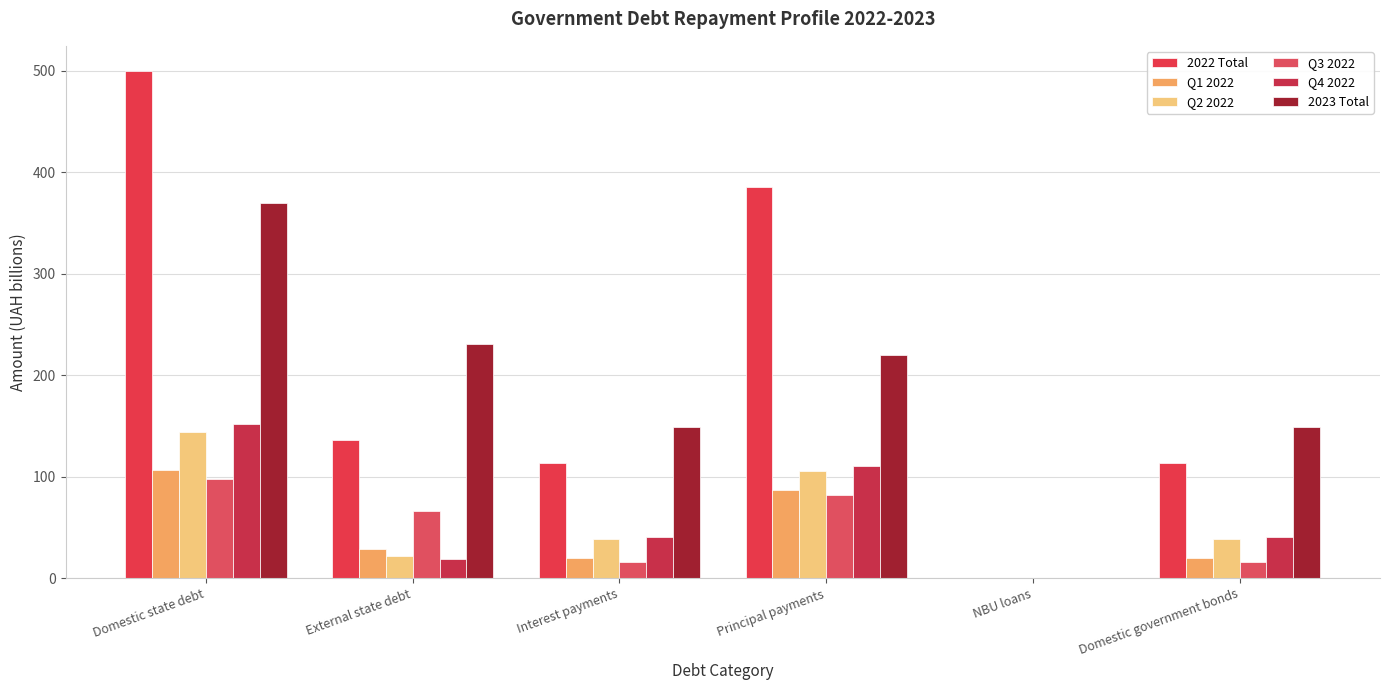

Rank the categories by 2023 Total value from highest to lowest.

Domestic state debt, External state debt, Principal payments, Interest payments, Domestic government bonds, NBU loans